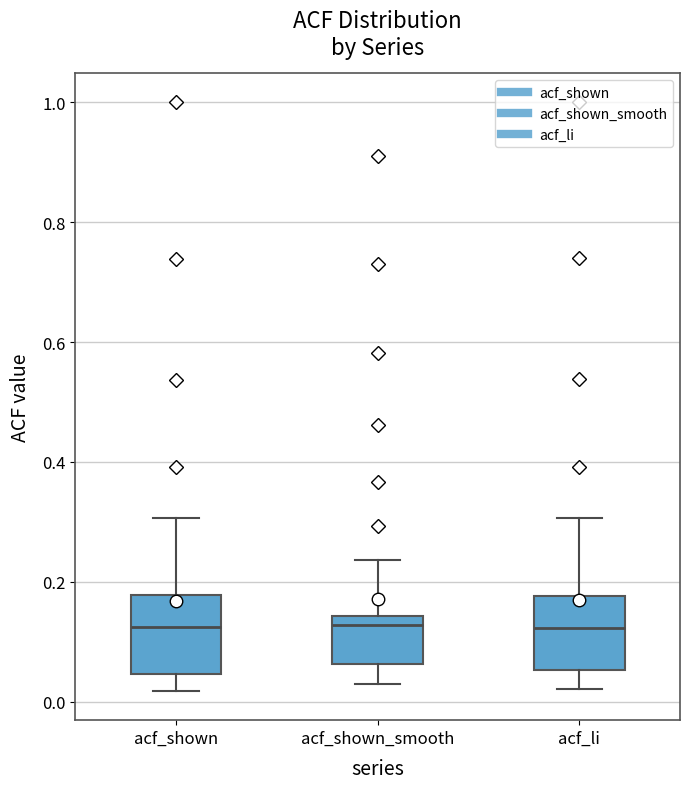

Reading left to right, transcribe this box plot: for each box, give where its median line is, the range the box spans, and where its two whiskers end, as read against the y-axis. The values are not printed on the chart, so give them approximately, as read against the axis.

acf_shown: median 0.12, box 0.04 to 0.18, whiskers 0.02 to 0.30
acf_shown_smooth: median 0.12, box 0.06 to 0.14, whiskers 0.04 to 0.24
acf_li: median 0.12, box 0.06 to 0.18, whiskers 0.02 to 0.30